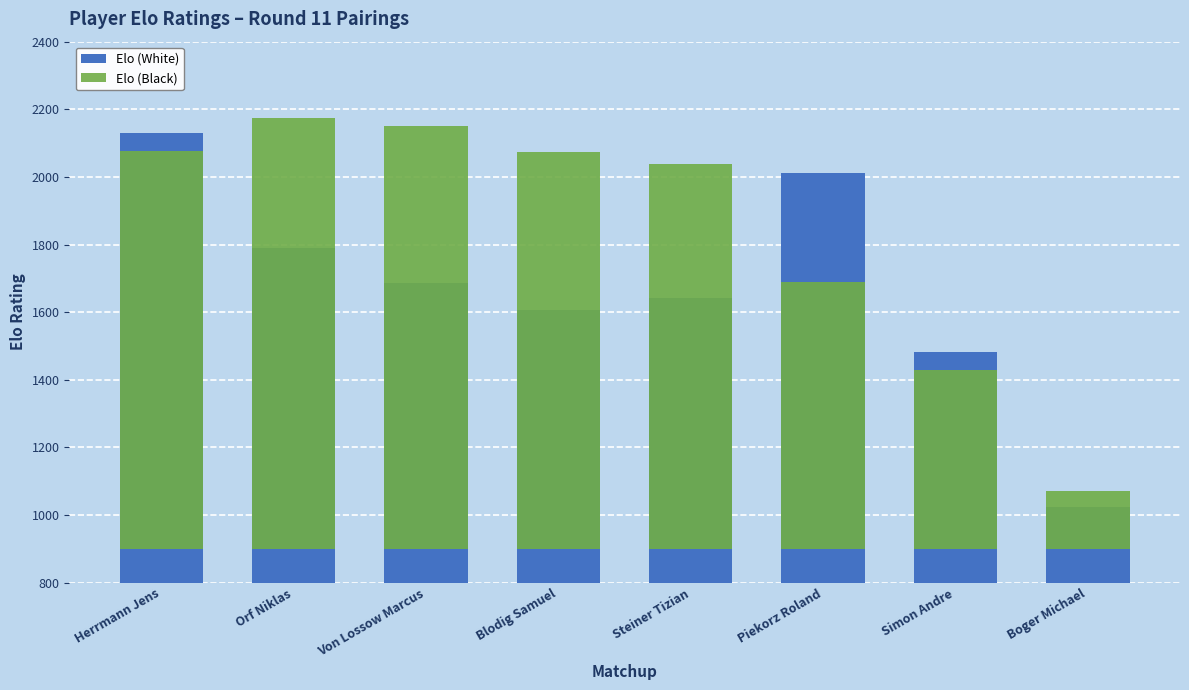

What are all the series names shown in the legend?

Elo (White), Elo (Black)